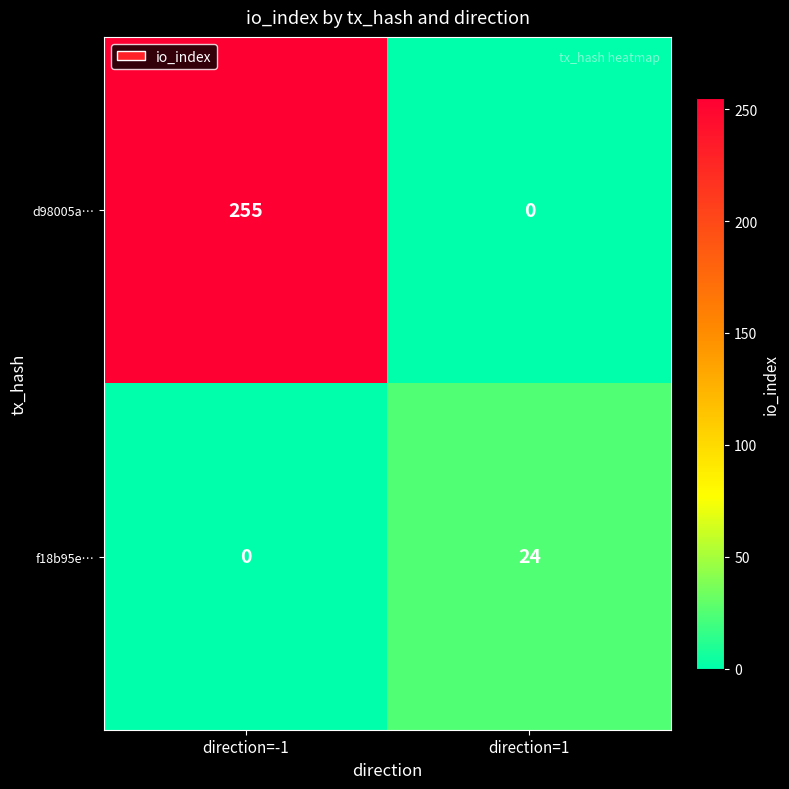

Reading left to right, transcribe all the data shown in this chart.

d98005a…: 255	0
f18b95e…: 0	24